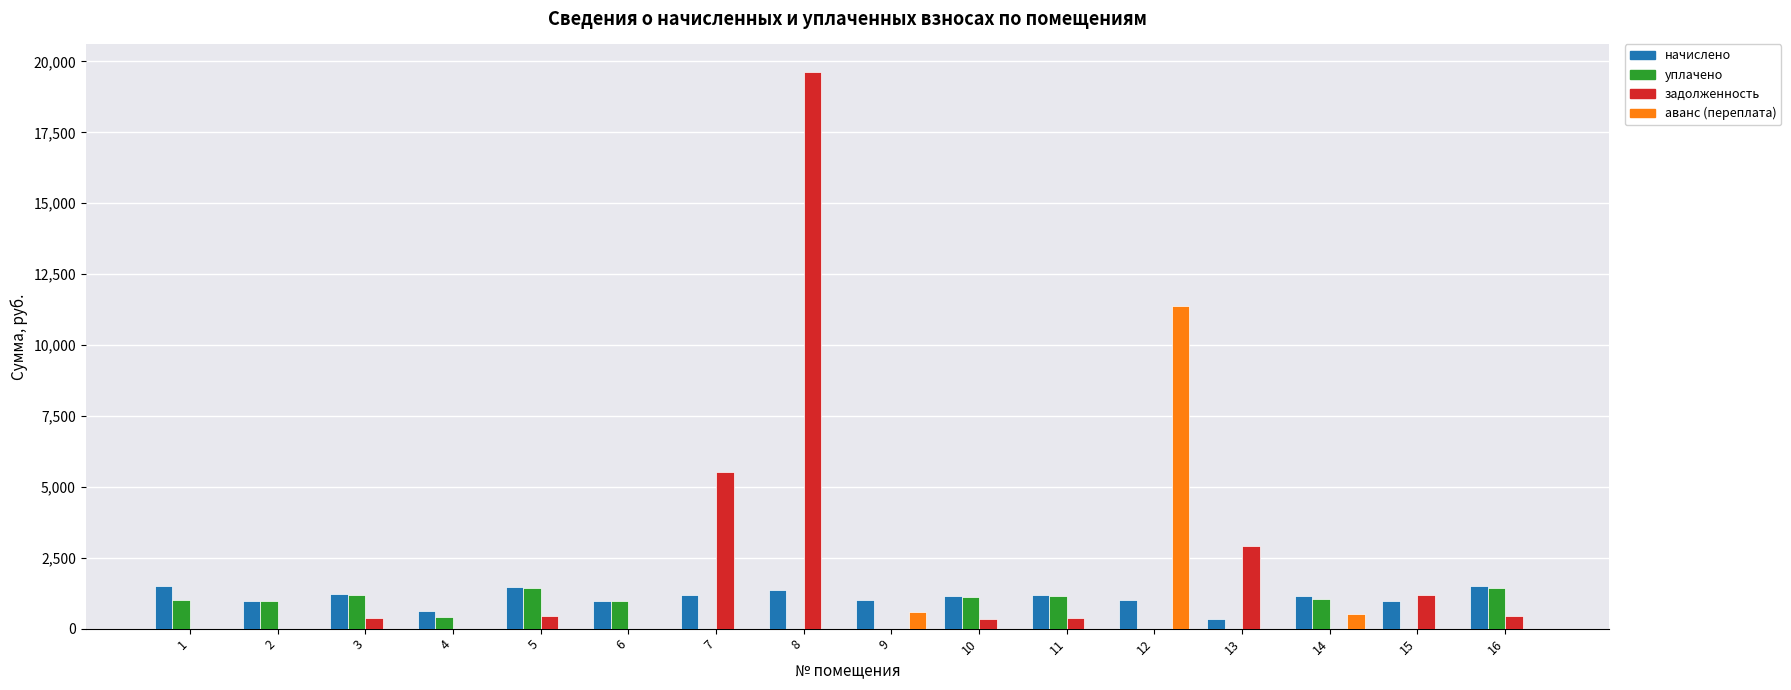

What is the total value across all series at 12?

12385.0